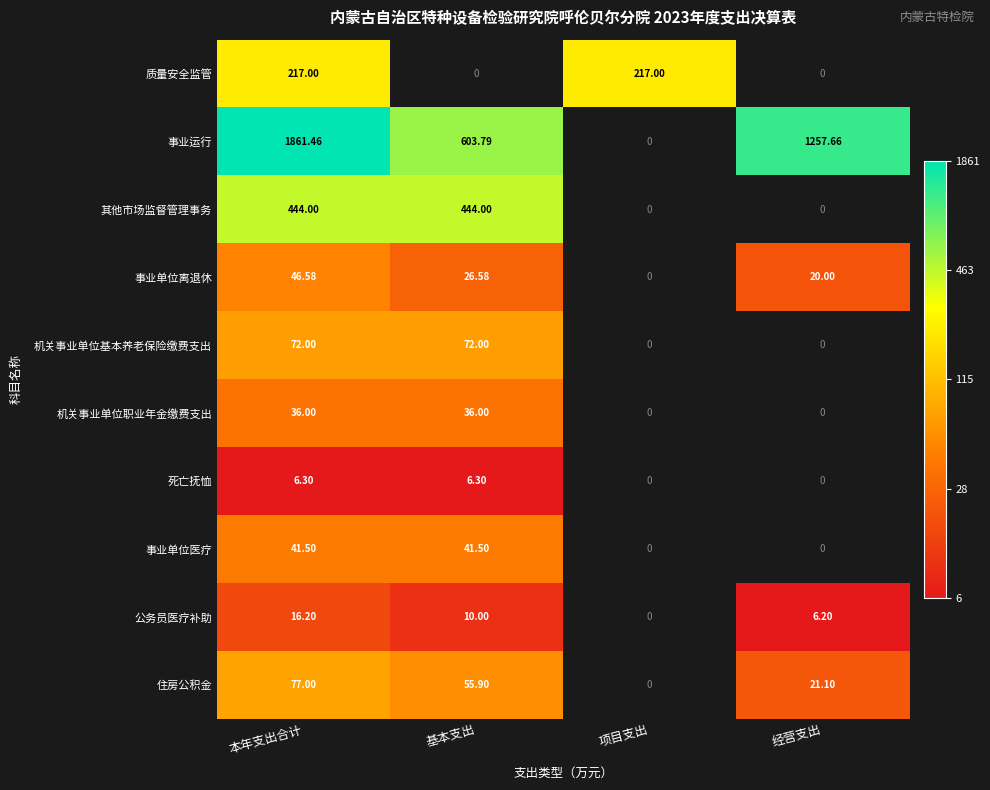

Is the value of 公务员医疗补助 at 本年支出合计 greater than the value of 事业运行 at 经营支出?

No